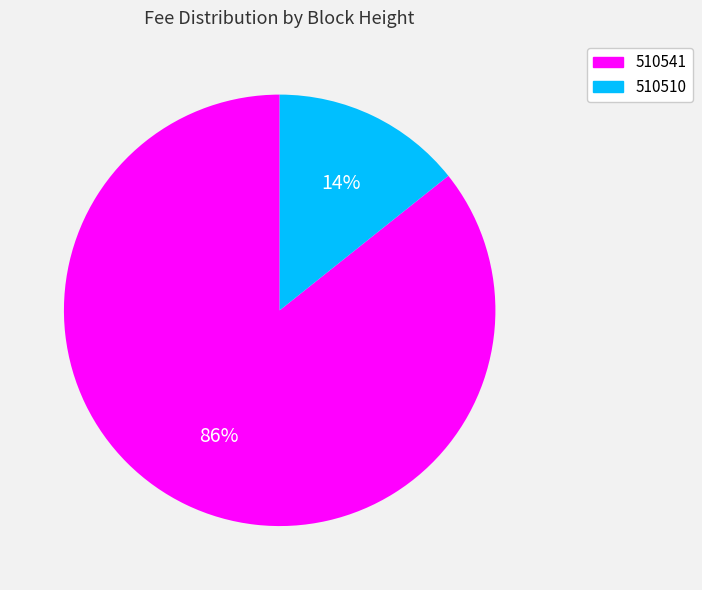

To the nearest percent, what is the combined percentage of 510510 and 510541?

100%